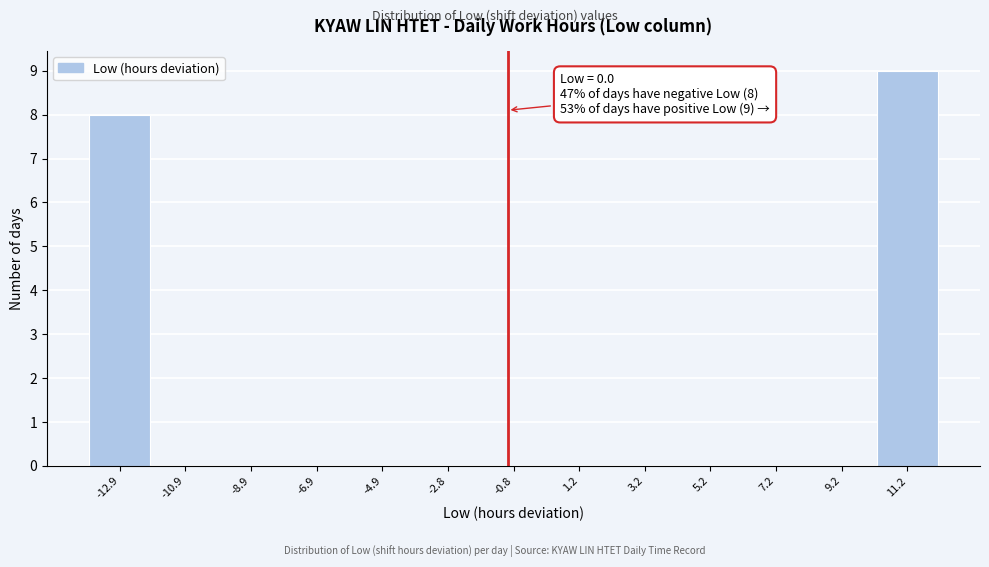

Reading left to right, extract all data points from this chart.

-12.9=8	-10.9=0	-8.9=0	-6.9=0	-4.9=0	-2.8=0	-0.8=0	1.2=0	3.2=0	5.2=0	7.2=0	9.2=0	11.2=9